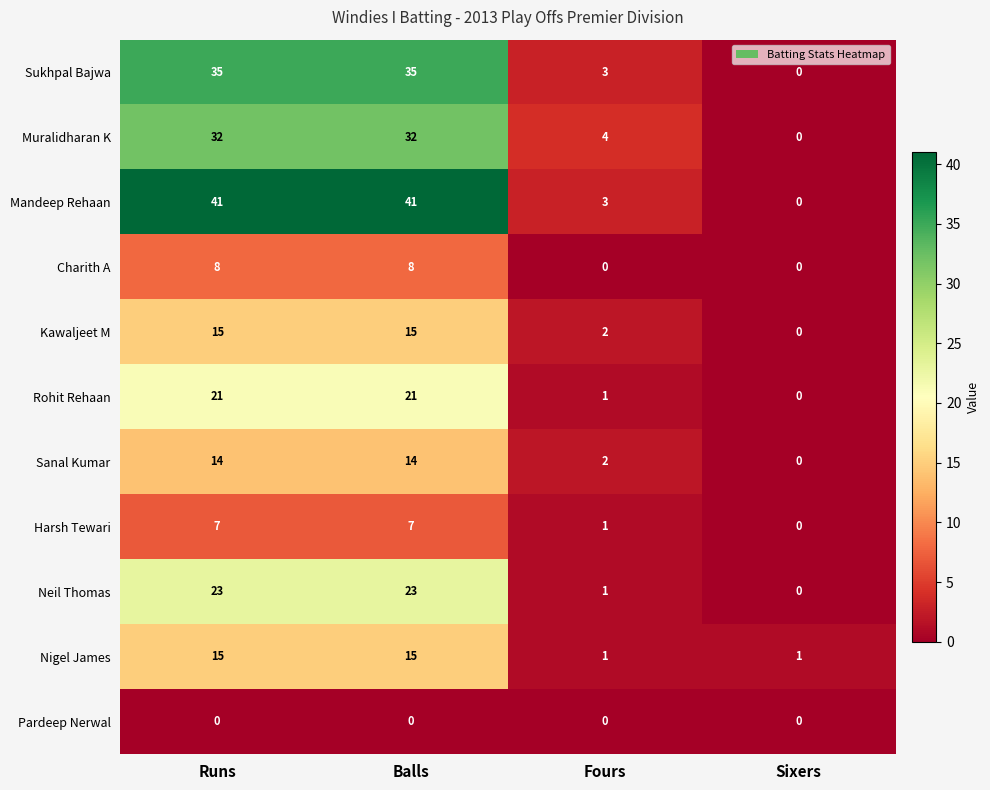

What is the difference between the Harsh Tewari values at Sixers and Runs?

7